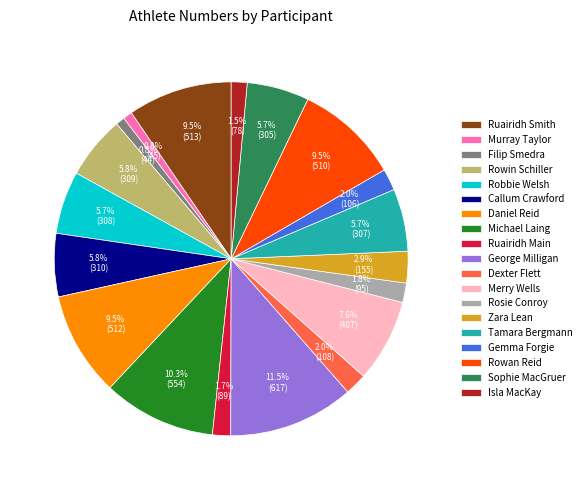

True or false: Ruairidh Smith accounts for 24% of the total.

False